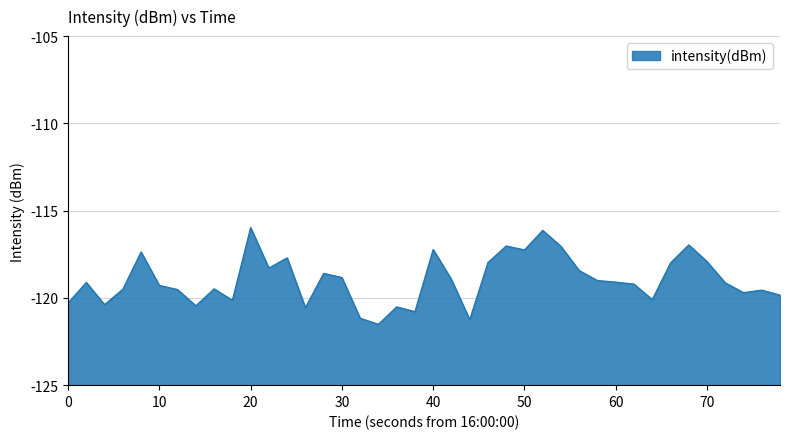

Does the chart display data point markers on the line(s)?

No